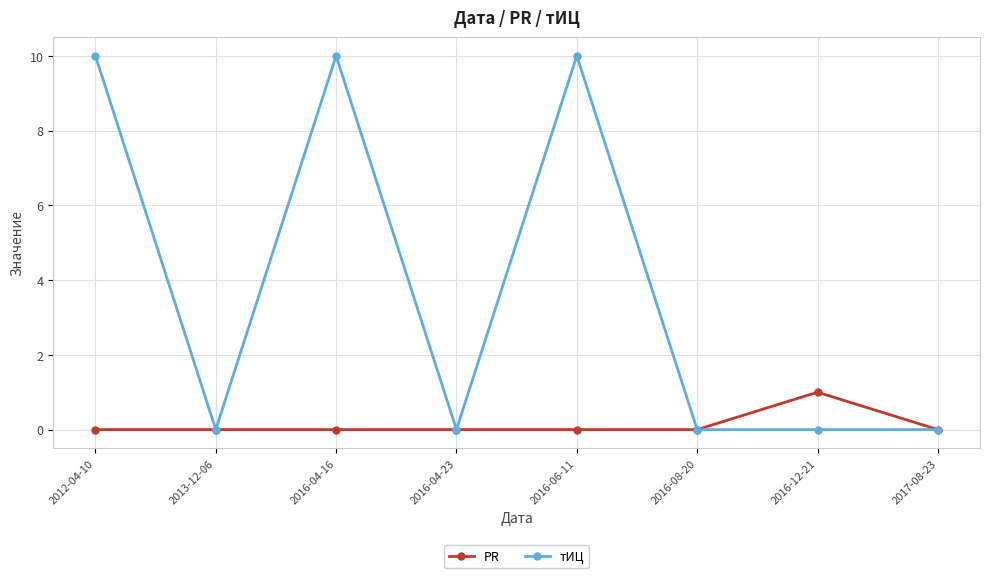

Where is the first local minimum for тИЦ?

2013-12-06